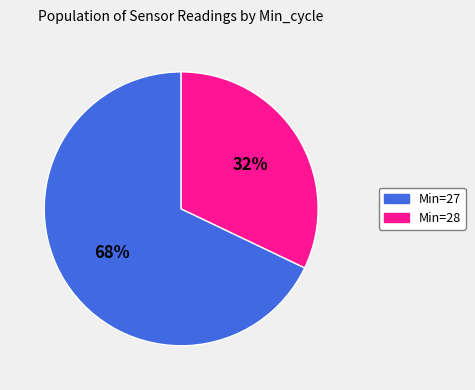

Which slice is the largest?

Min=27